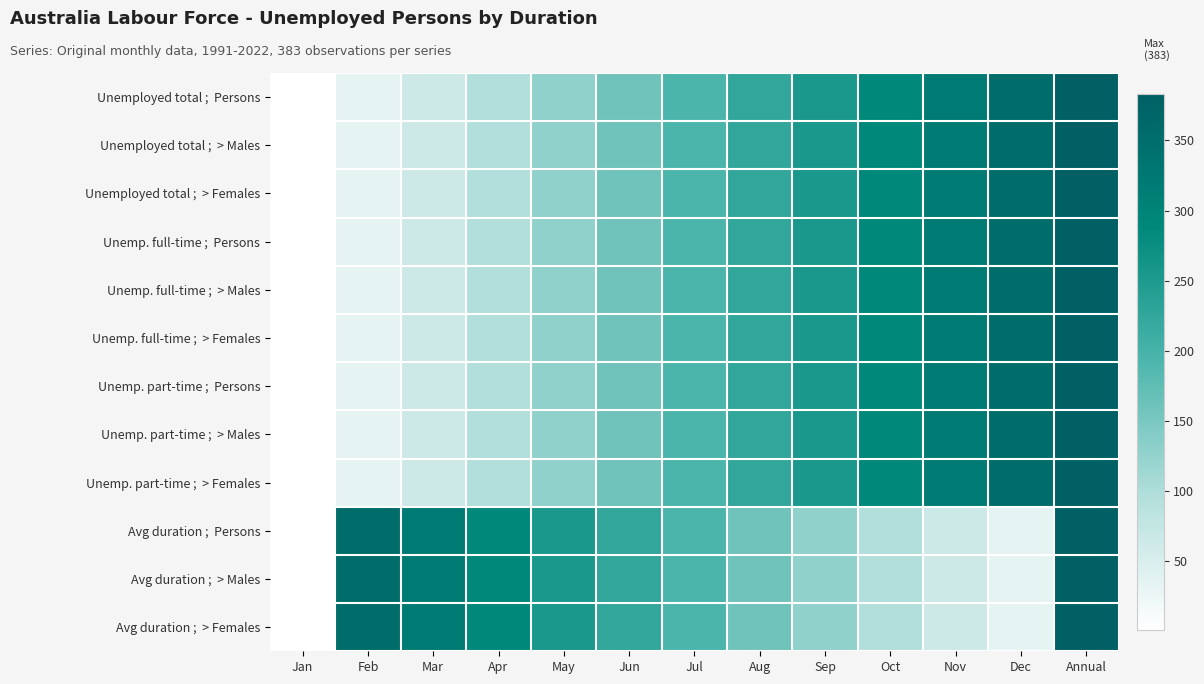

What is the difference between the highest and lowest values at May?

128